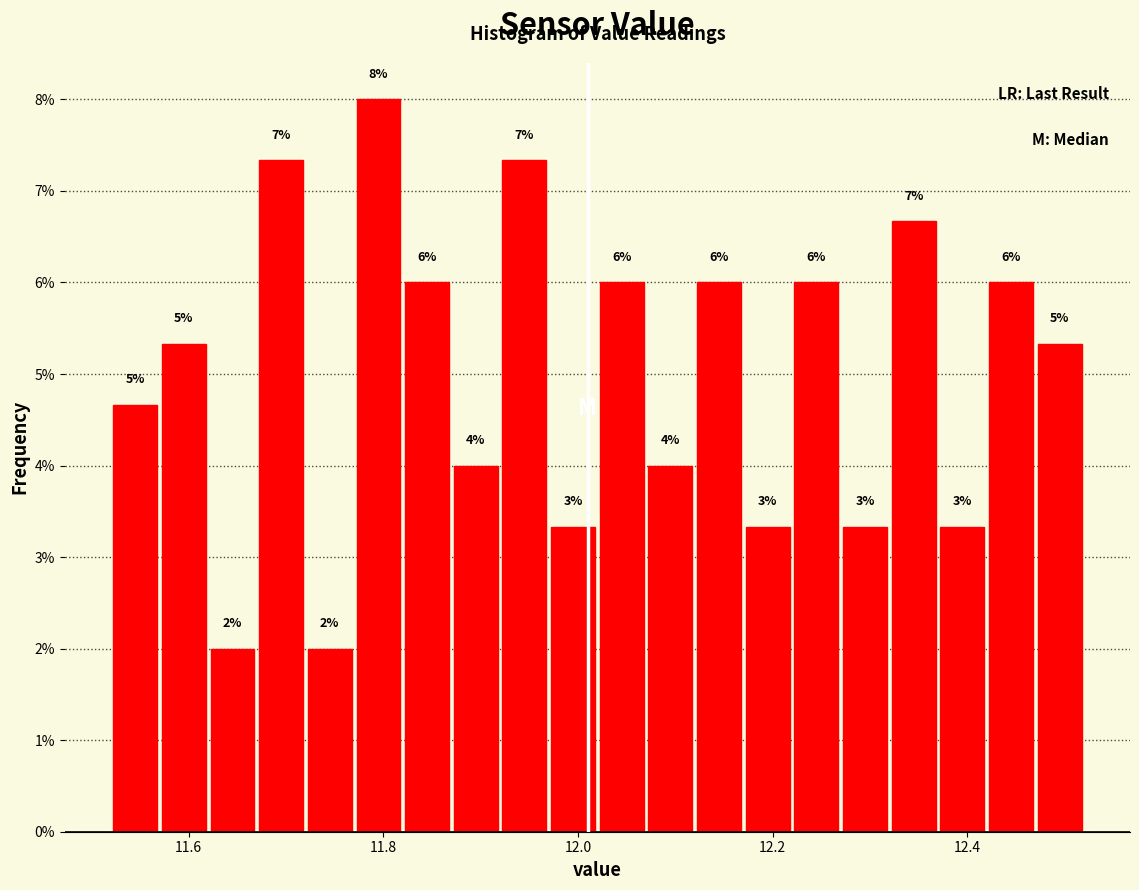

Read against the x-axis, roughly where is the centre of the tallest bar?

11.80